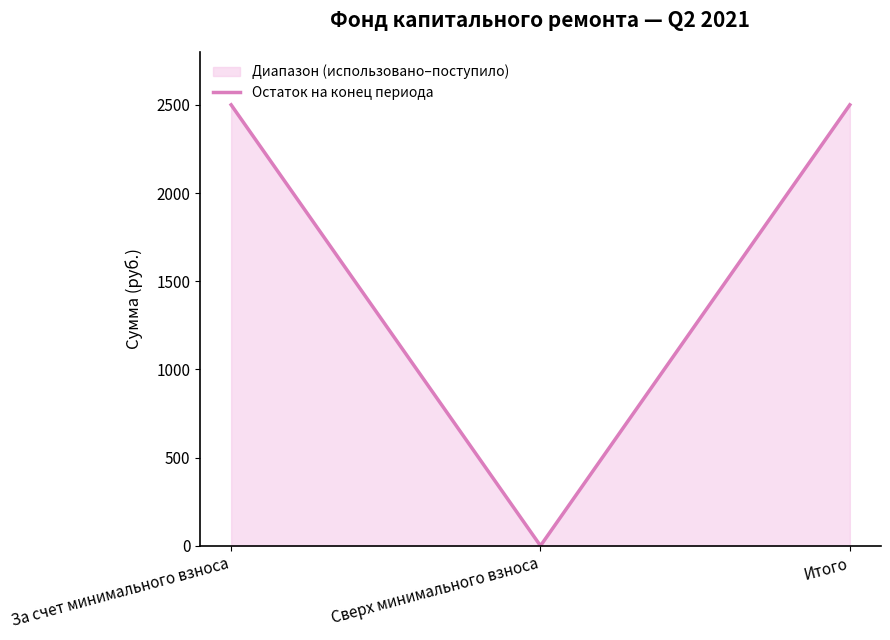

Does the chart have visible grid lines?

No